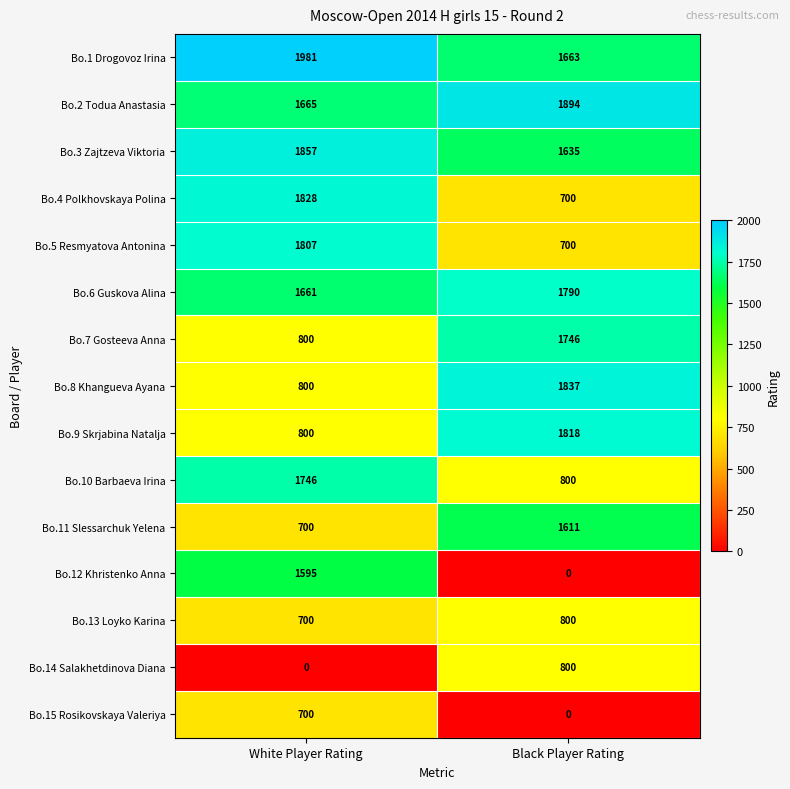

The value of Bo.12 Khristenko Anna at Black Player Rating is 636. True or false?

False